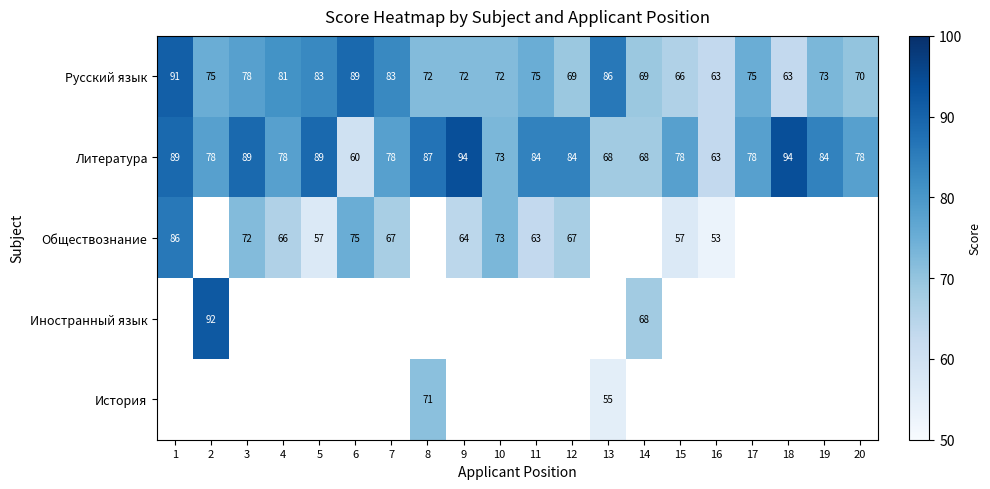

The value of Обществознание at 3 is 39. True or false?

False